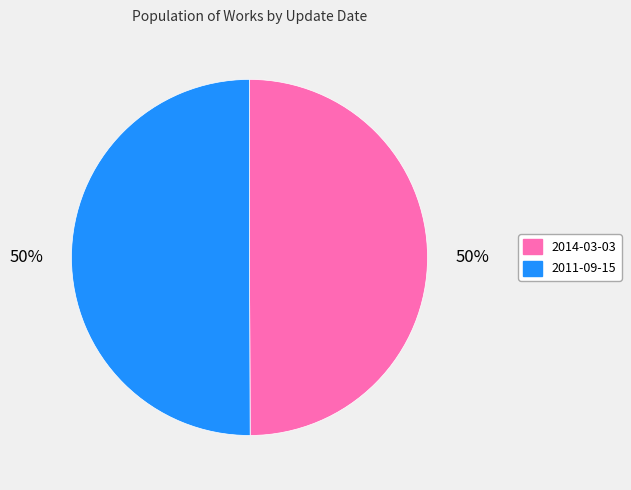

To the nearest percent, what is the combined percentage of 2011-09-15 and 2014-03-03?

100%